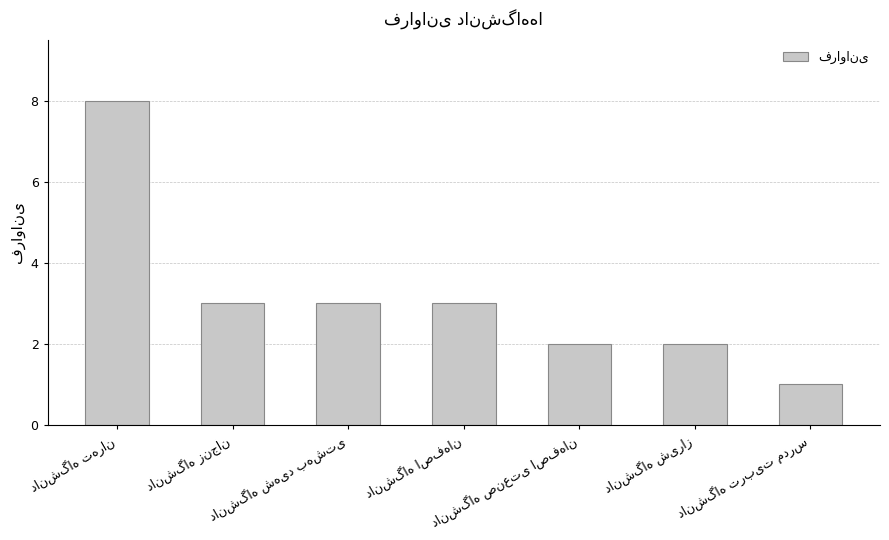

What is the maximum value shown in the chart?

8